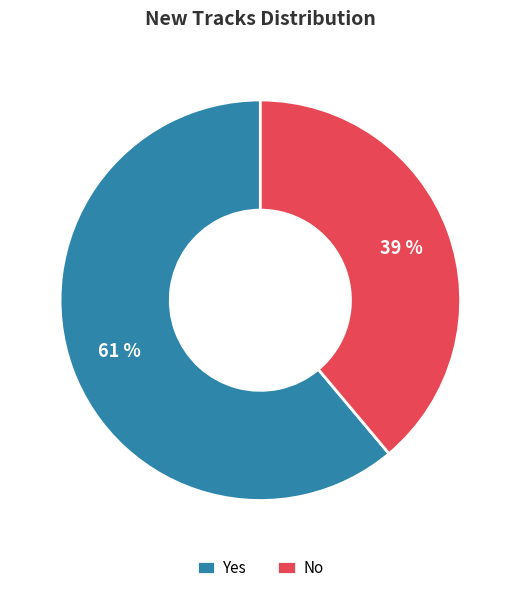

Do No and Yes together represent more than half of the pie?

Yes